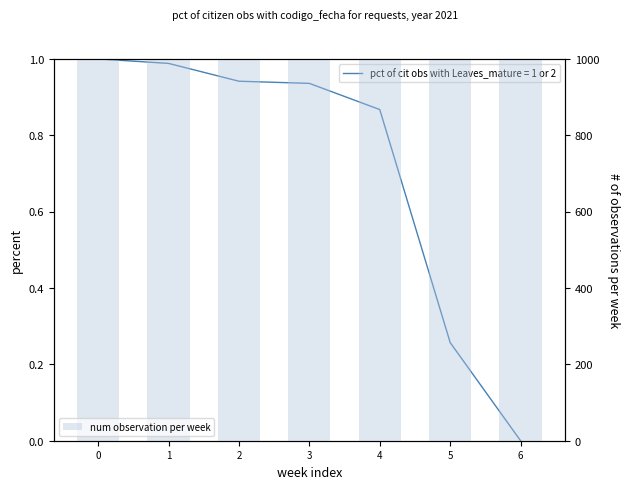

List the labels in order of value, largest first.

0, 1, 2, 3, 4, 5, 6